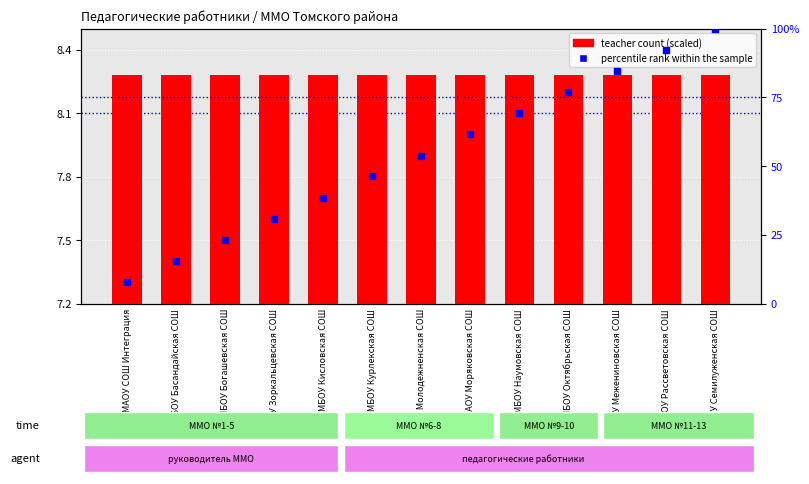

Which series reaches the maximum Y coordinate?

percentile rank within the sample